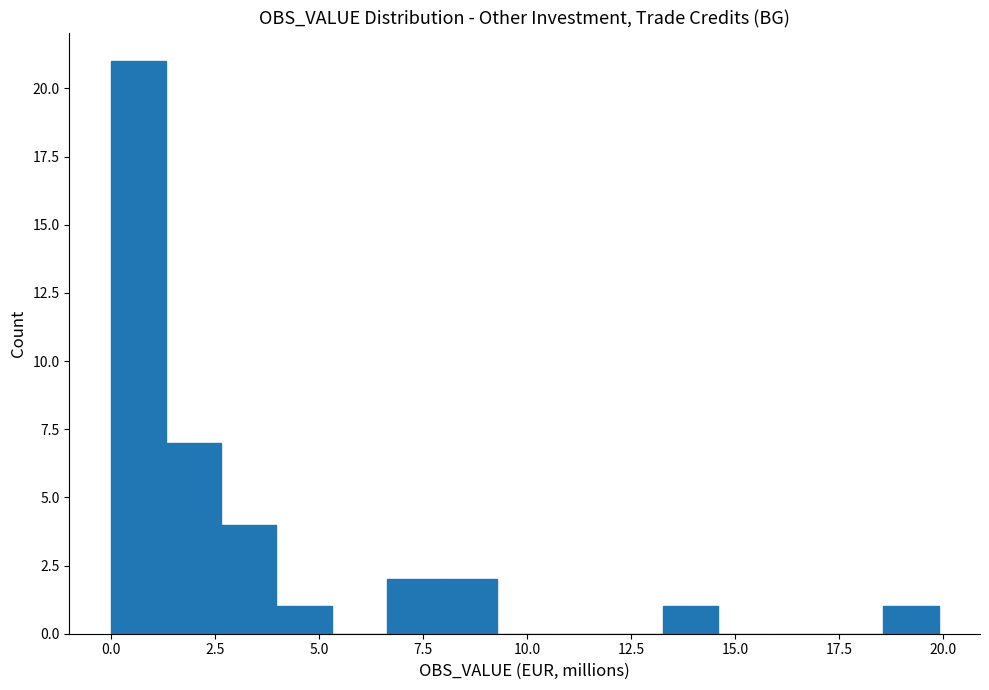

Read against the x-axis, roughly where is the centre of the tallest bar?

0.5